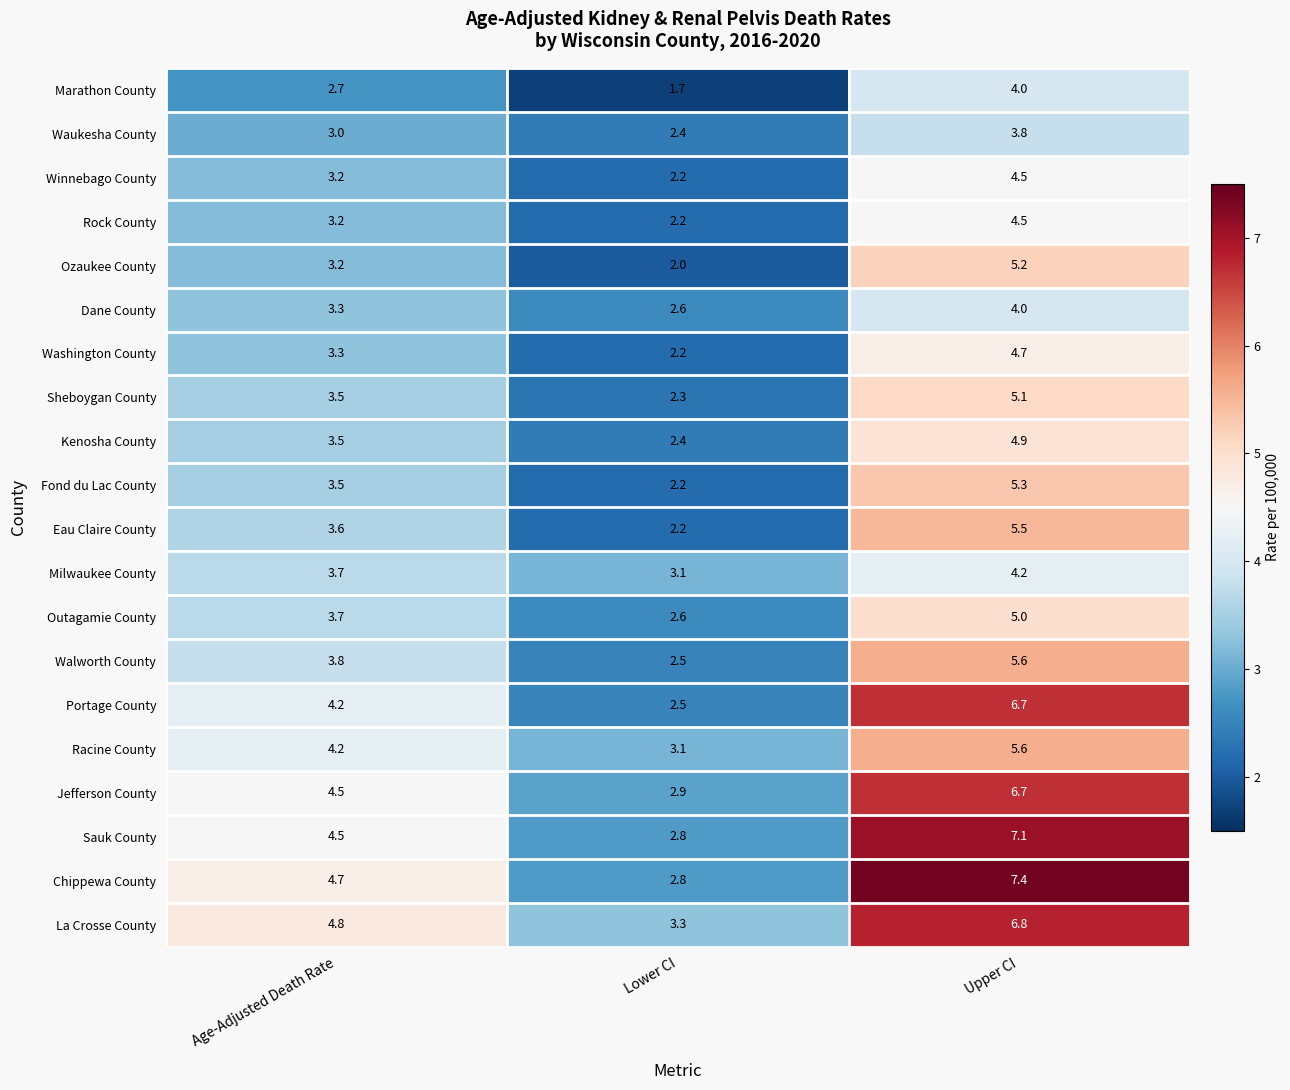

What is the lowest value of the Portage County series?

2.5